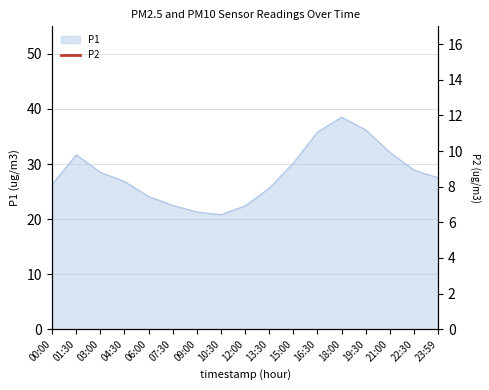

True or false: P1 has a value of 36.2 at 19:30.

True